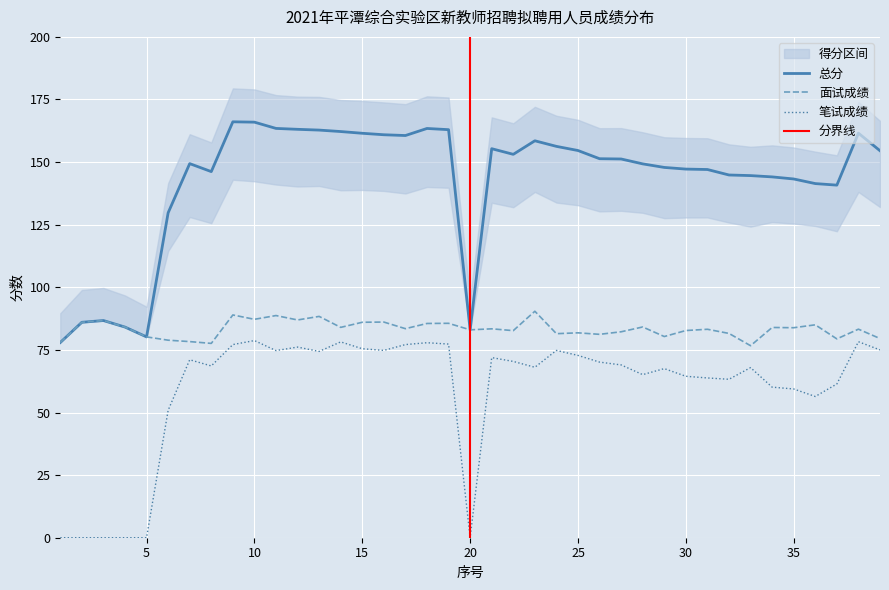

How many lines are shown in the chart?

3